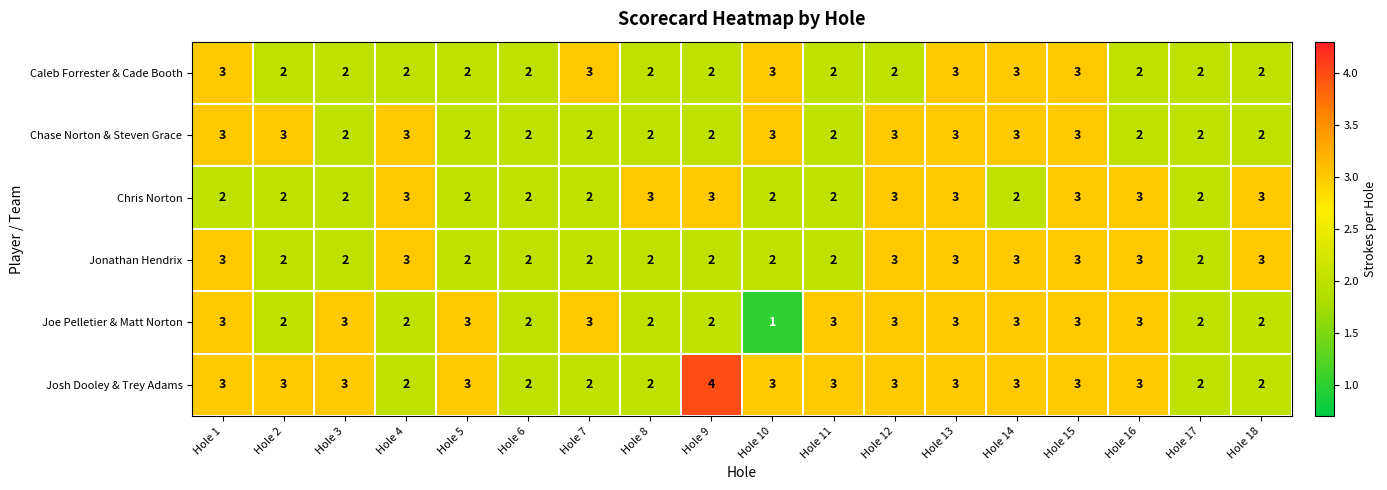

What value does the Chris Norton series have at Hole 4?

3